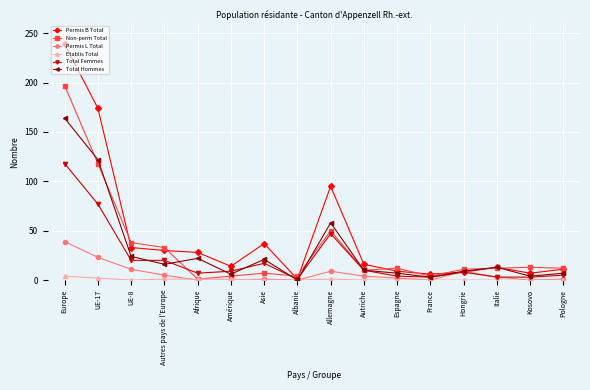

What are all the series names shown in the legend?

Permis B Total, Non-perm Total, Permis L Total, Etablis Total, Total Femmes, Total Hommes